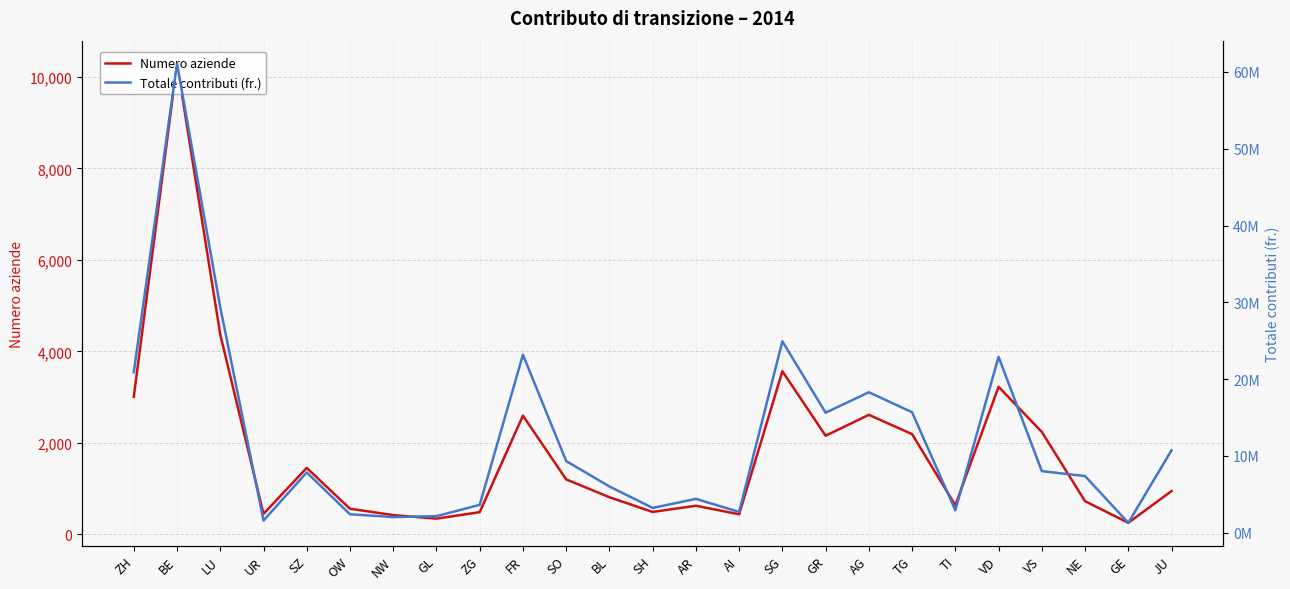

Between LU and UR, which series saw the biggest shift?

Totale contributi (fr.)